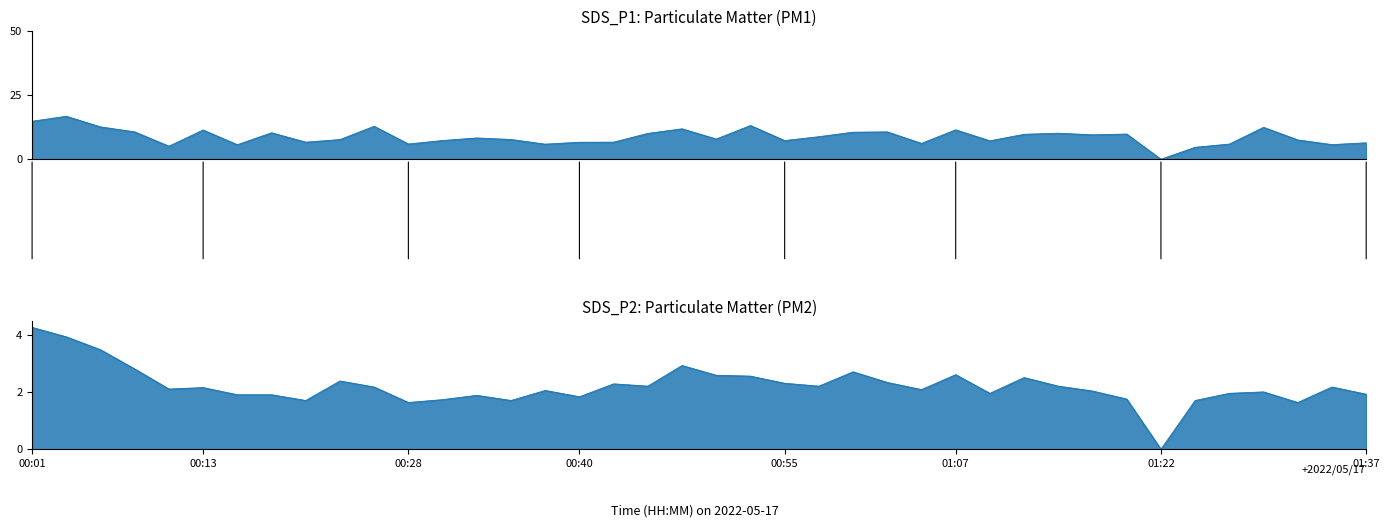

What is the sum of all SDS_P1 values?

350.9